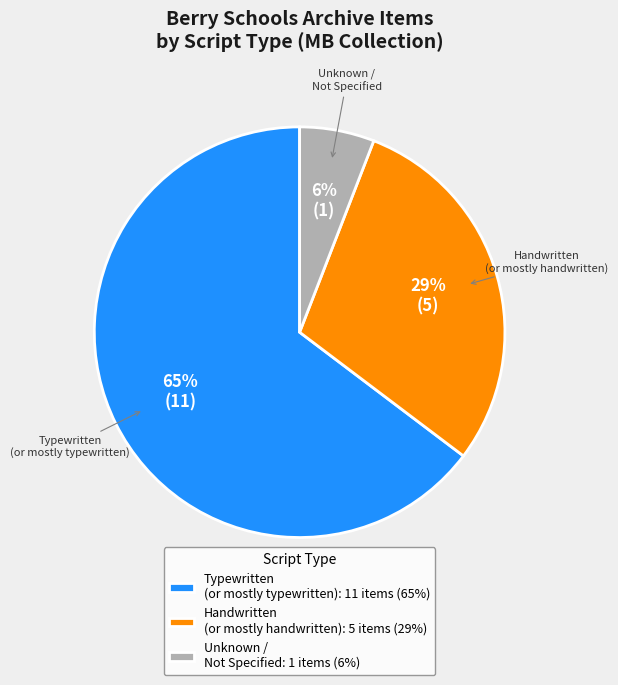

True or false: Typewritten (or mostly typewritten): 11 items (65%) accounts for 73% of the total.

False